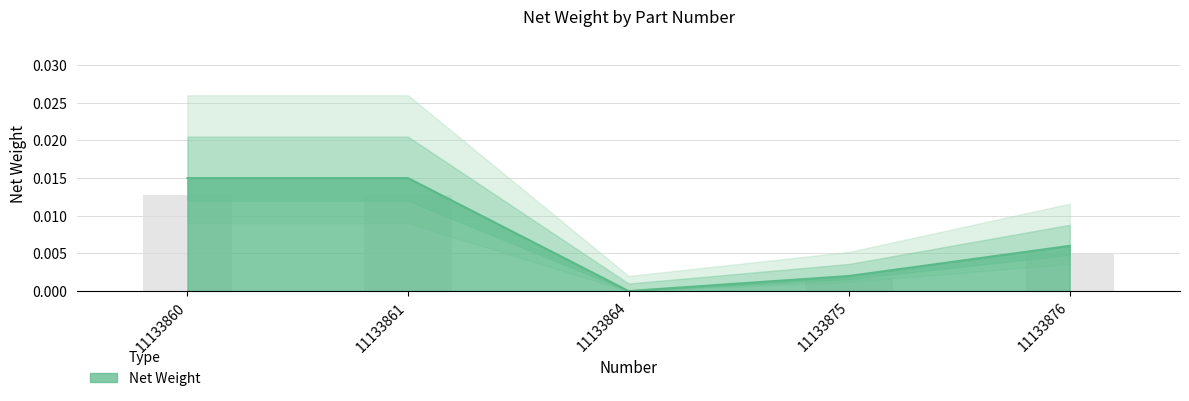

The value at 11133861 is 0.0. True or false?

False